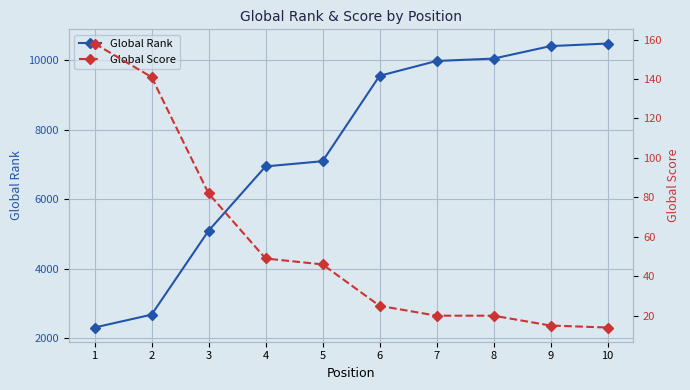

Is the value of Global Score at 2 greater than the value of Global Rank at 6?

No